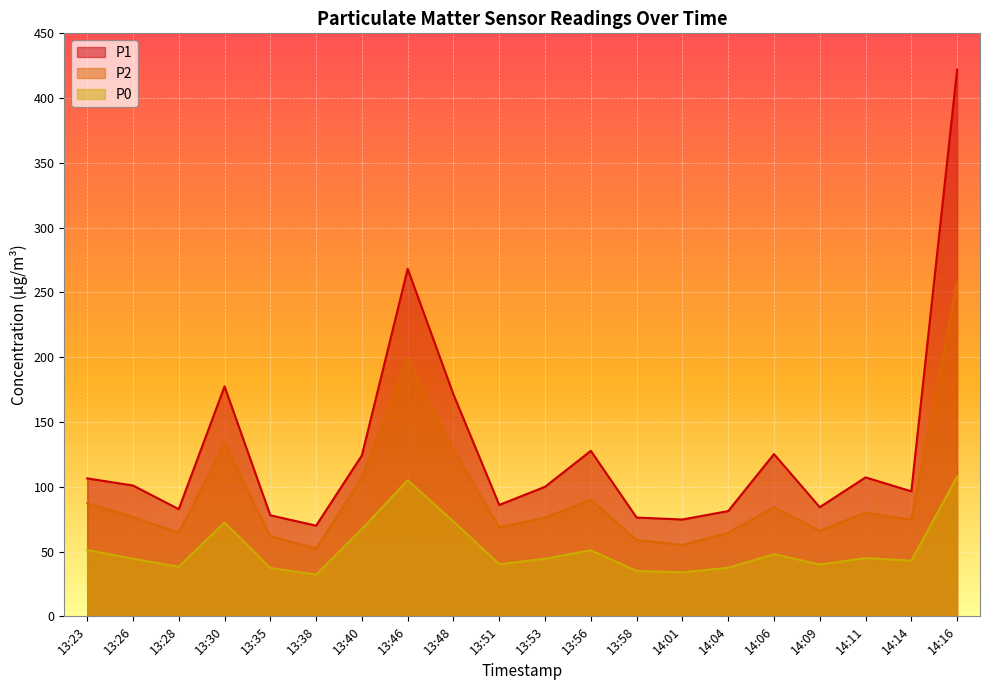

Where does the P1 series first go above 101?

13:23